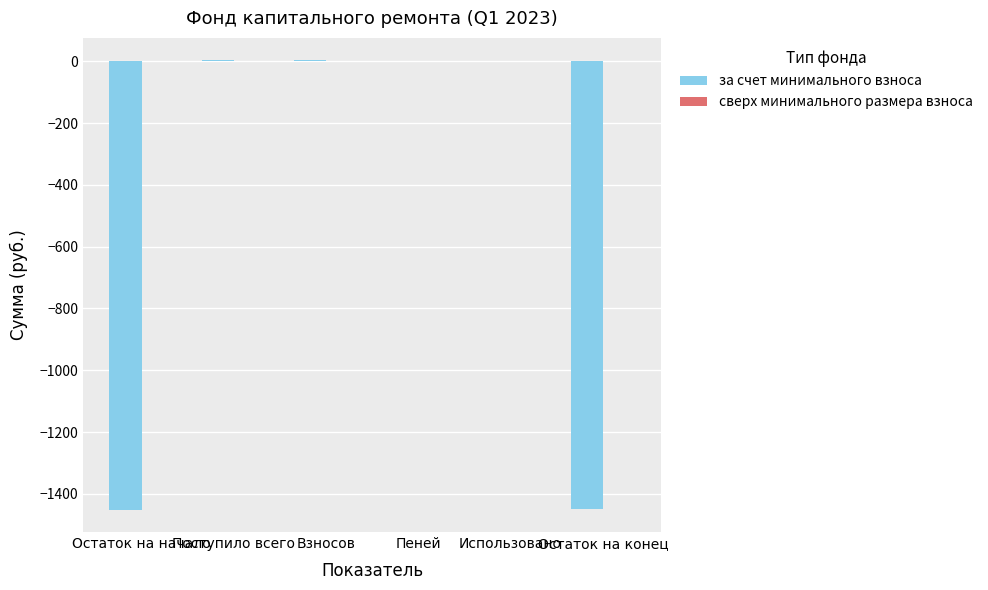

What is the sum of all values?

-2892.8